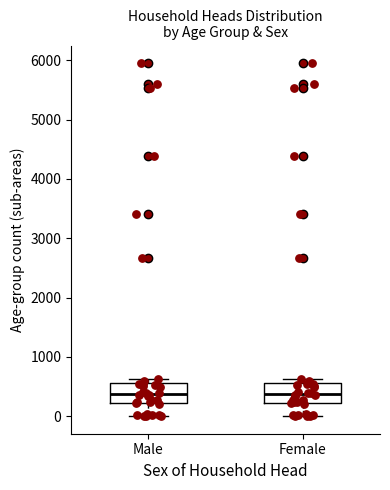

Where does the median line of the box for Male sit on the y-axis? The values are not printed on the chart, so give them approximately, as read against the axis.

400